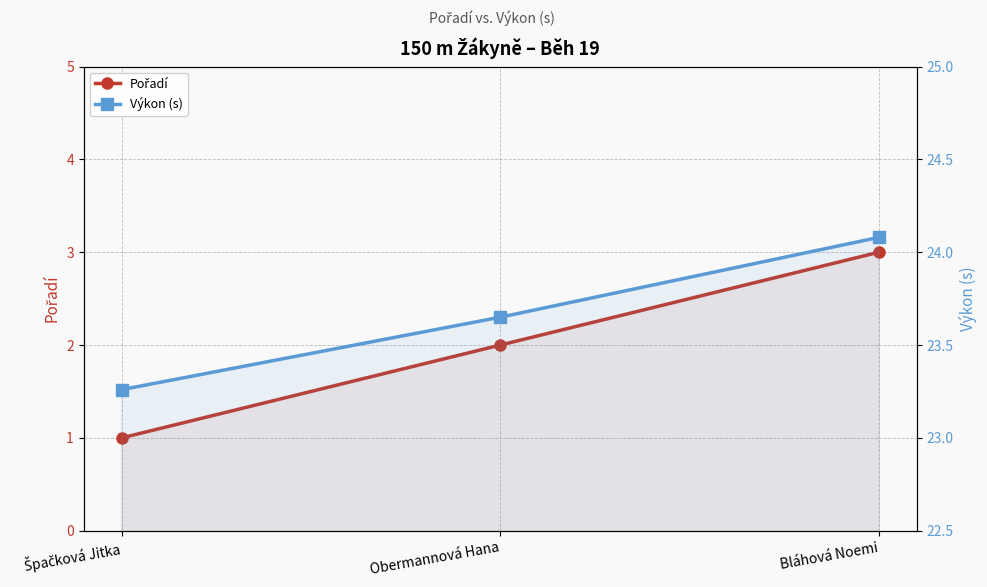

Reading right to left, what are all the values shown in this chart?

Pořadí: 3.0	2.0	1.0
Výkon (s): 24.1	23.6	23.3